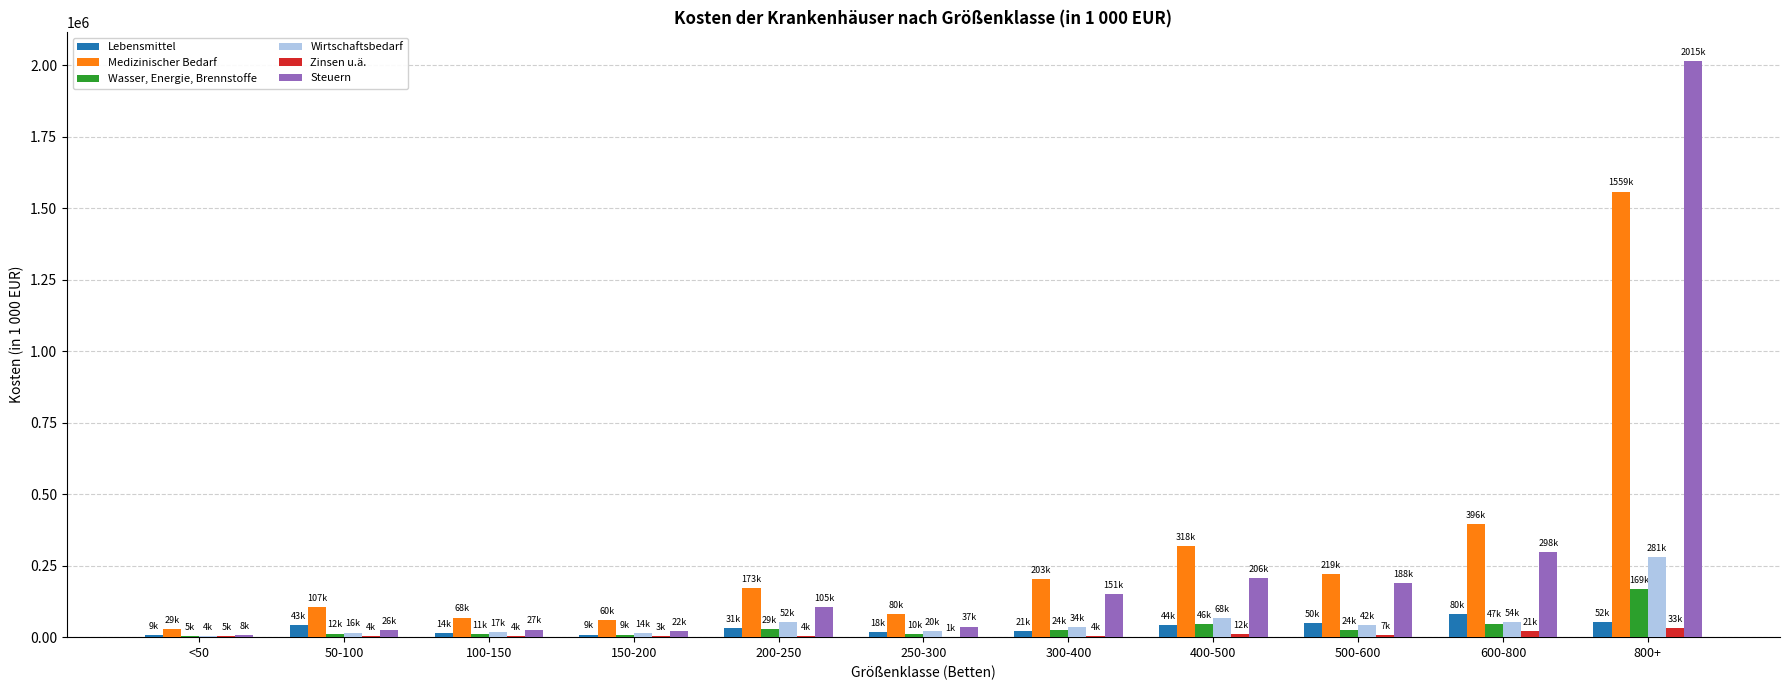

What is the sum of all Zinsen u.ä. values?

96662.0